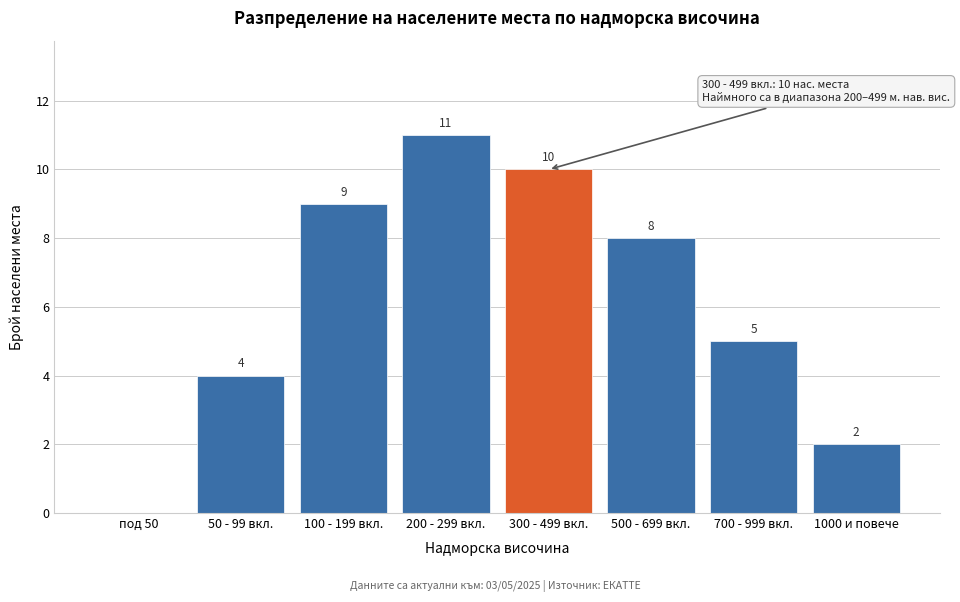

Reading left to right, transcribe all the data shown in this chart.

под 50=0	50 - 99 вкл.=4	100 - 199 вкл.=9	200 - 299 вкл.=11	300 - 499 вкл.=10	500 - 699 вкл.=8	700 - 999 вкл.=5	1000 и повече=2